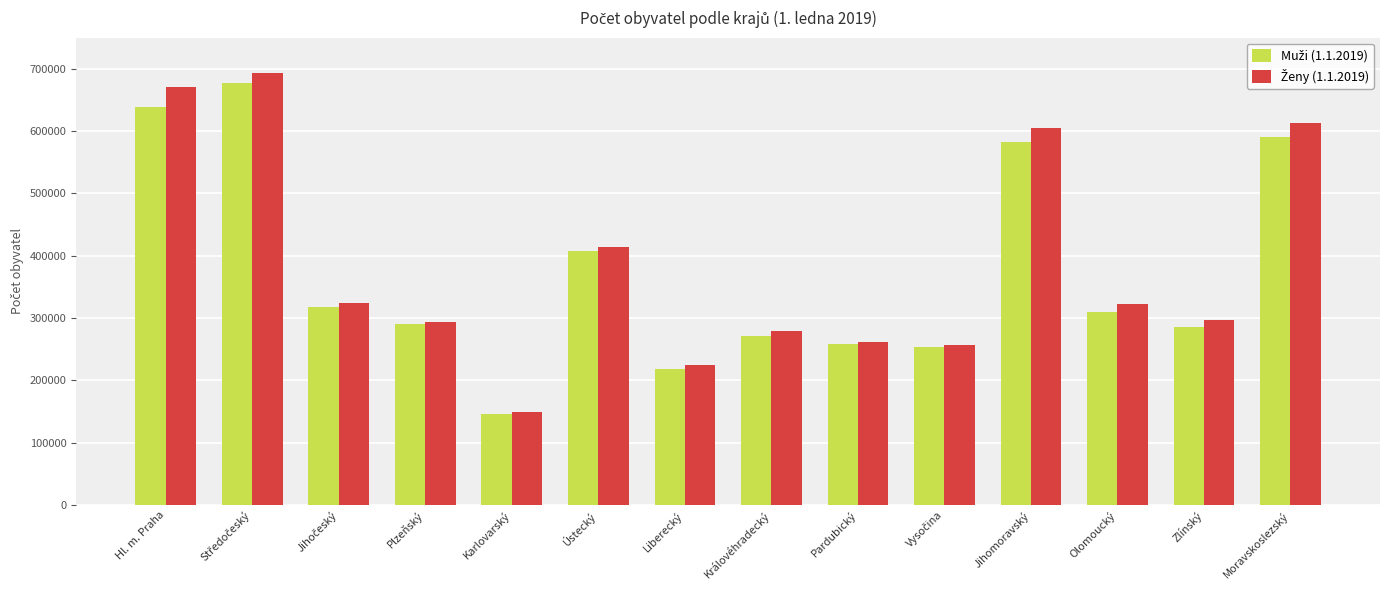

What is the total value across all series at Ústecký?

820789